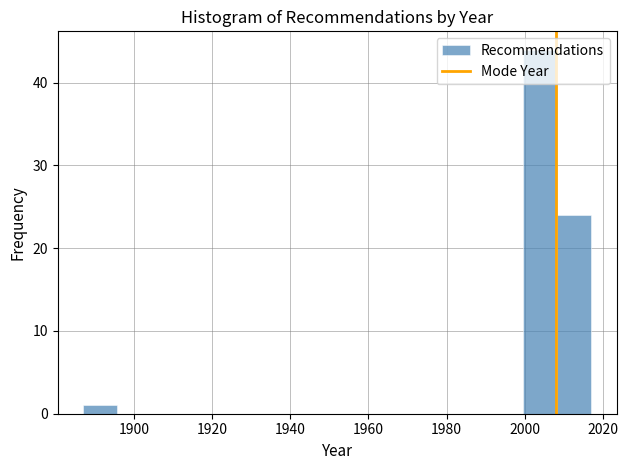

Reading left to right, transcribe this chart: for each bar, give the range it covers on the x-axis and its height. Neither the bar edges nor the heights are printed on the chart, so give them approximately, as read against the axes.

1888 to 1896: 1
1896 to 1904: 0
1904 to 1914: 0
1914 to 1922: 0
1922 to 1930: 0
1930 to 1940: 0
1940 to 1948: 0
1948 to 1956: 0
1956 to 1966: 0
1966 to 1974: 0
1974 to 1982: 0
1982 to 1992: 0
1992 to 2000: 0
2000 to 2008: 44
2008 to 2018: 24